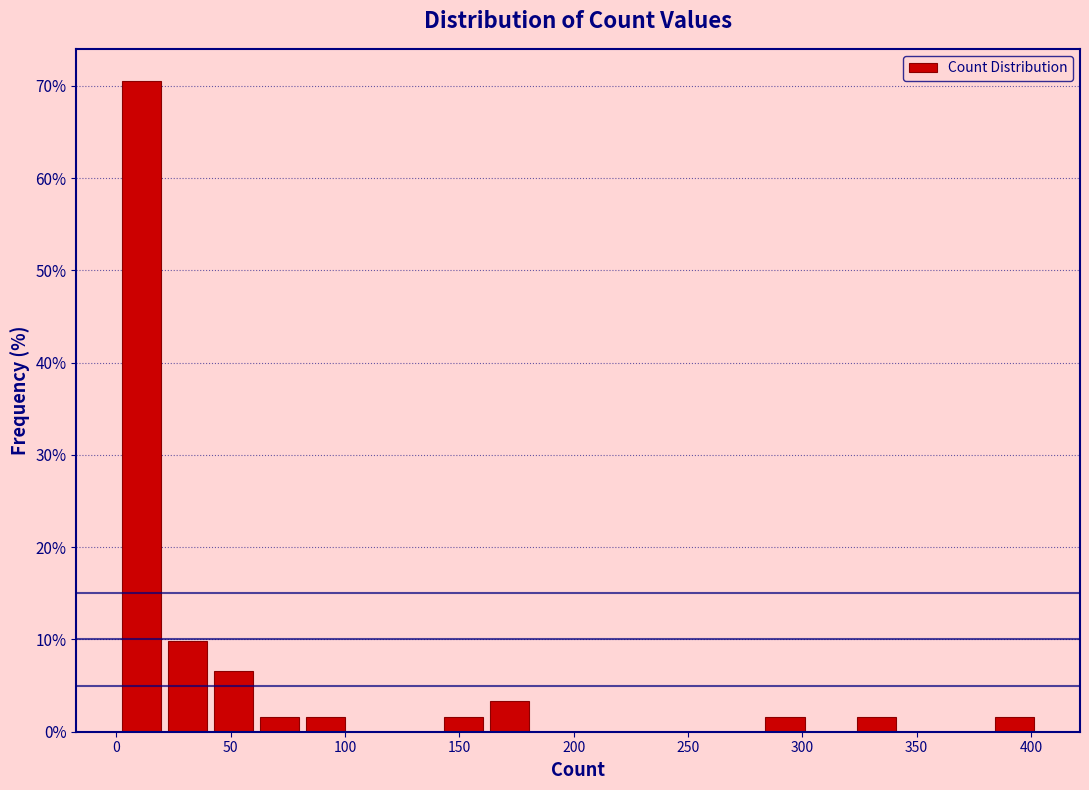

What is the height of the bar covering 0 to 20 on the x-axis? Neither the bar edges nor the heights are printed on the chart, so give them approximately, as read against the axes.

70